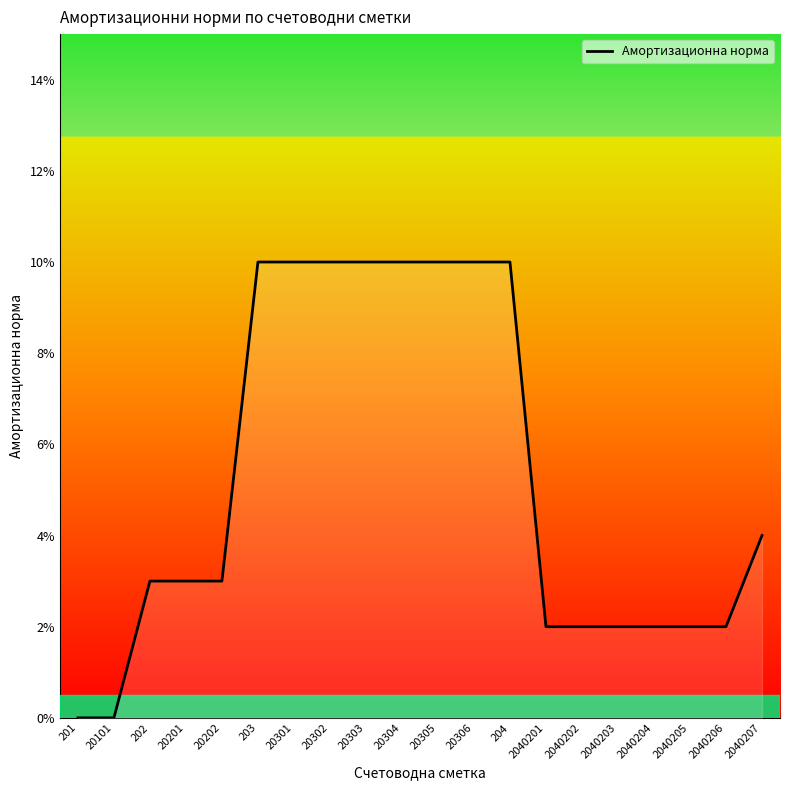

The chart shows a value of 0.1 at 20305. True or false?

True